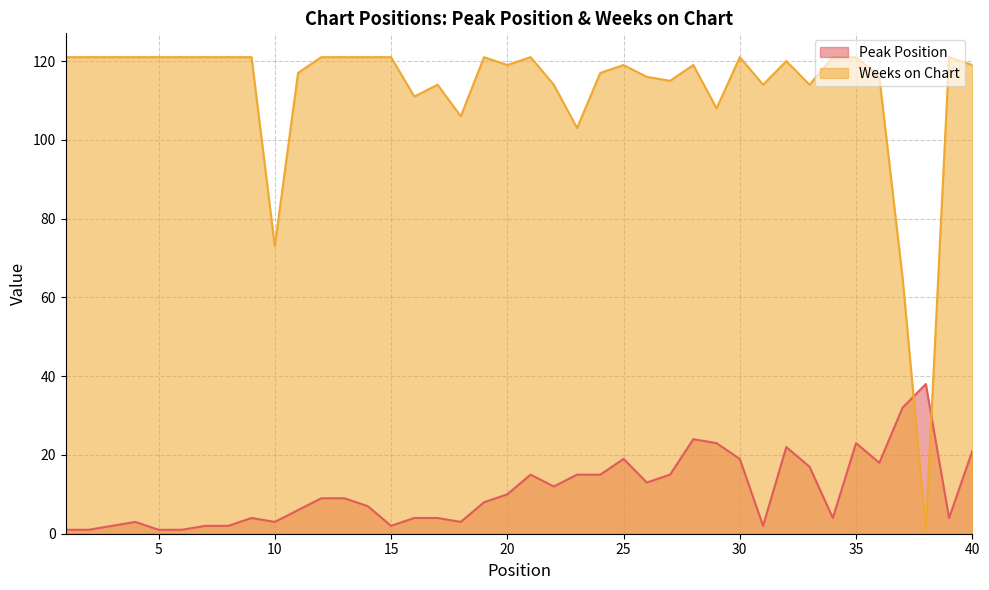

At which label does Weeks on Chart first exceed 120?

1